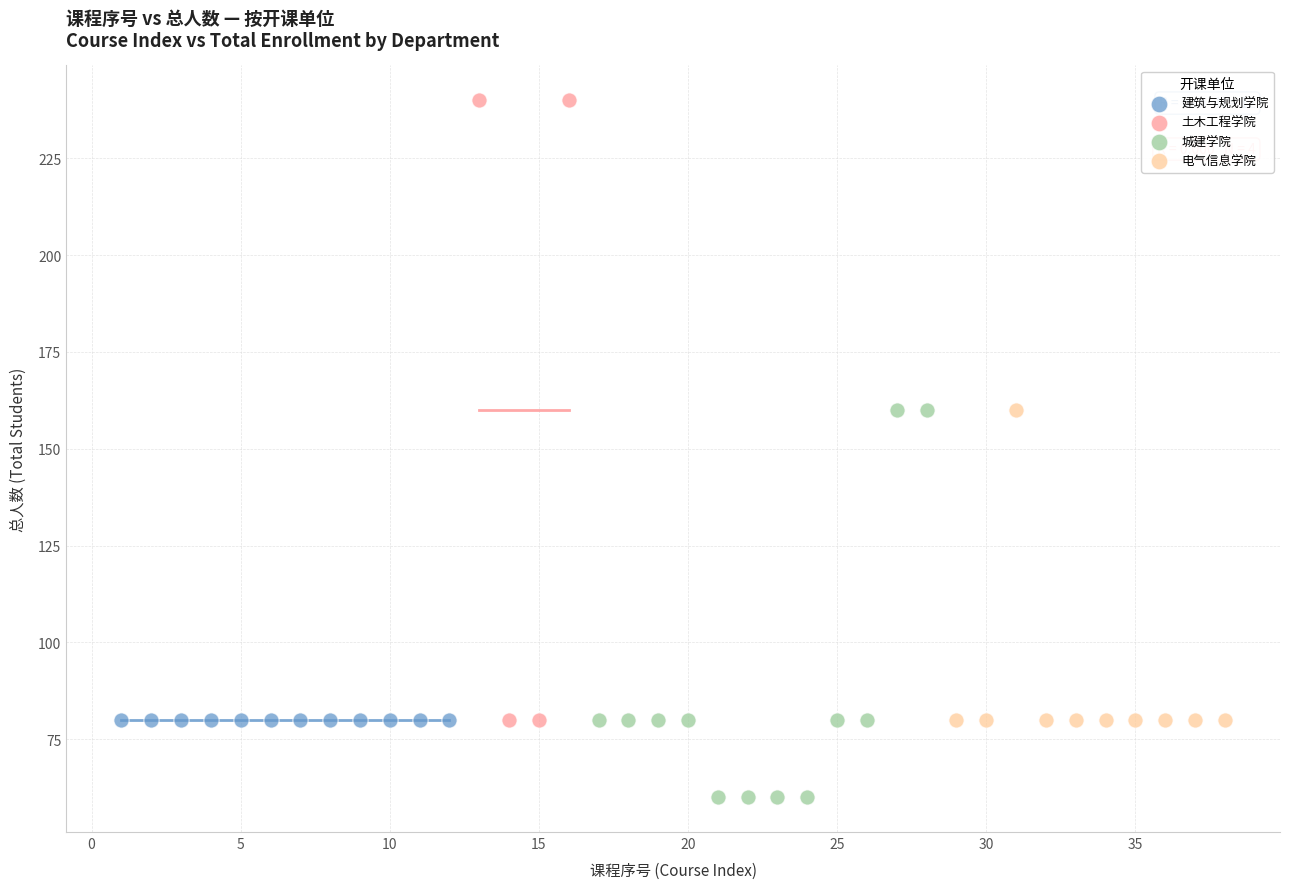

Which series contains the lowest Y value?

城建学院